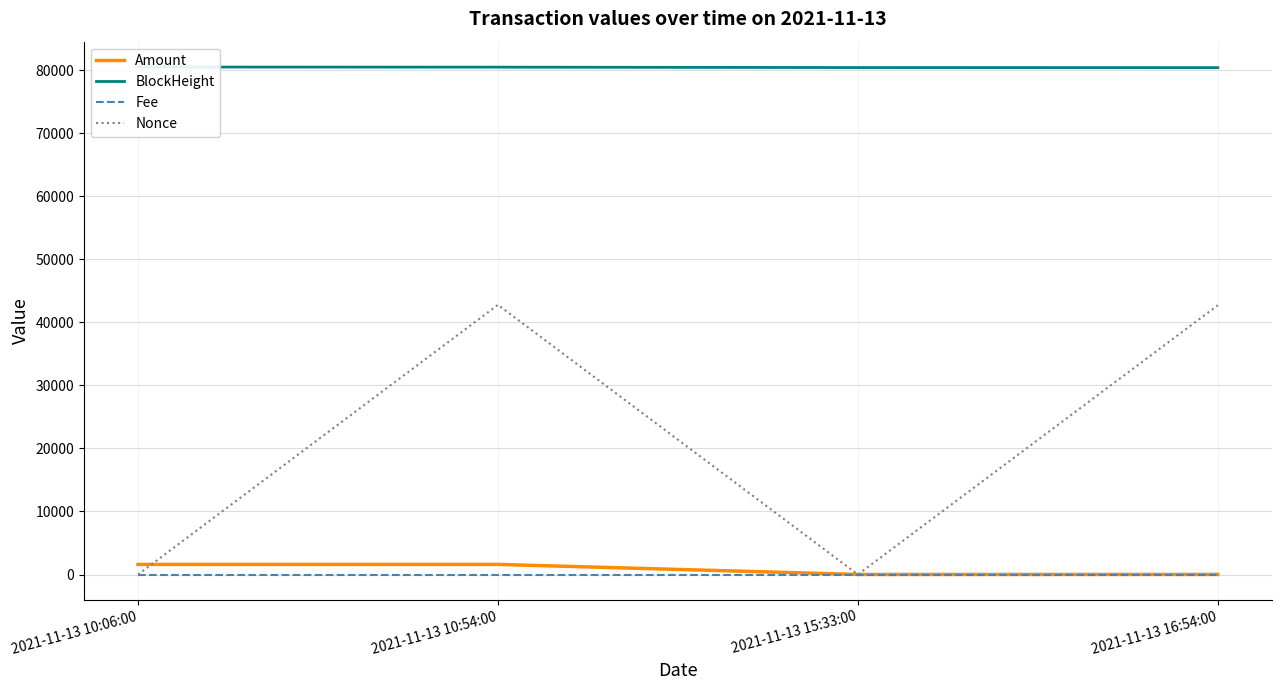

At how many categories does at least one series exceed 78948?

4